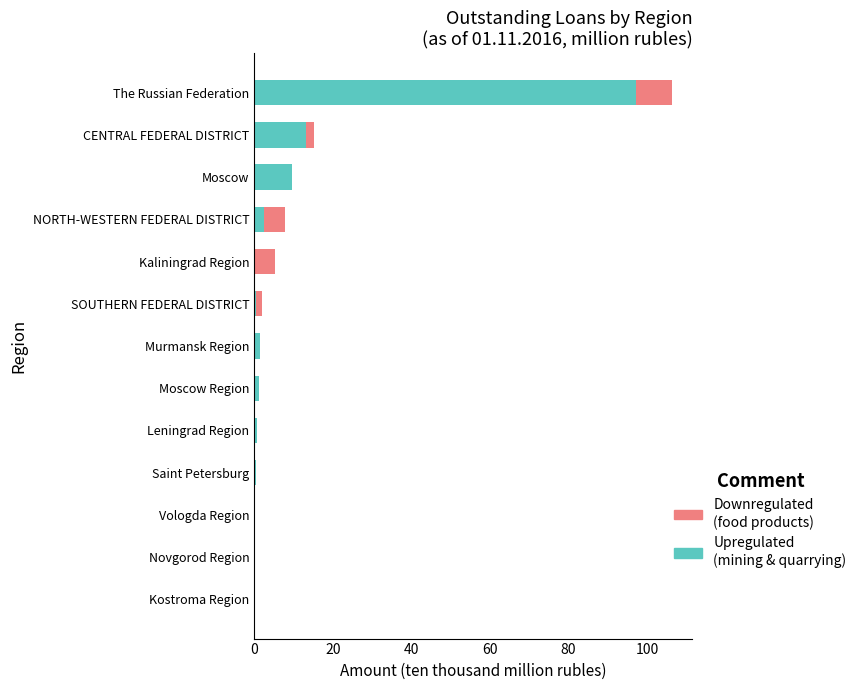

At which category is the sum across all series the highest?

The Russian Federation